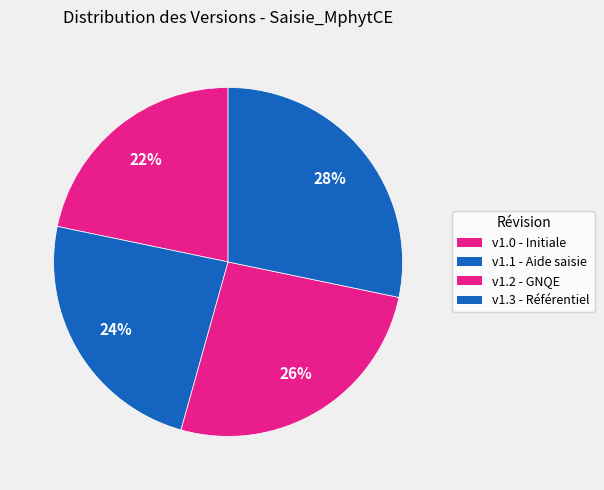

How many segments does this pie chart have?

4